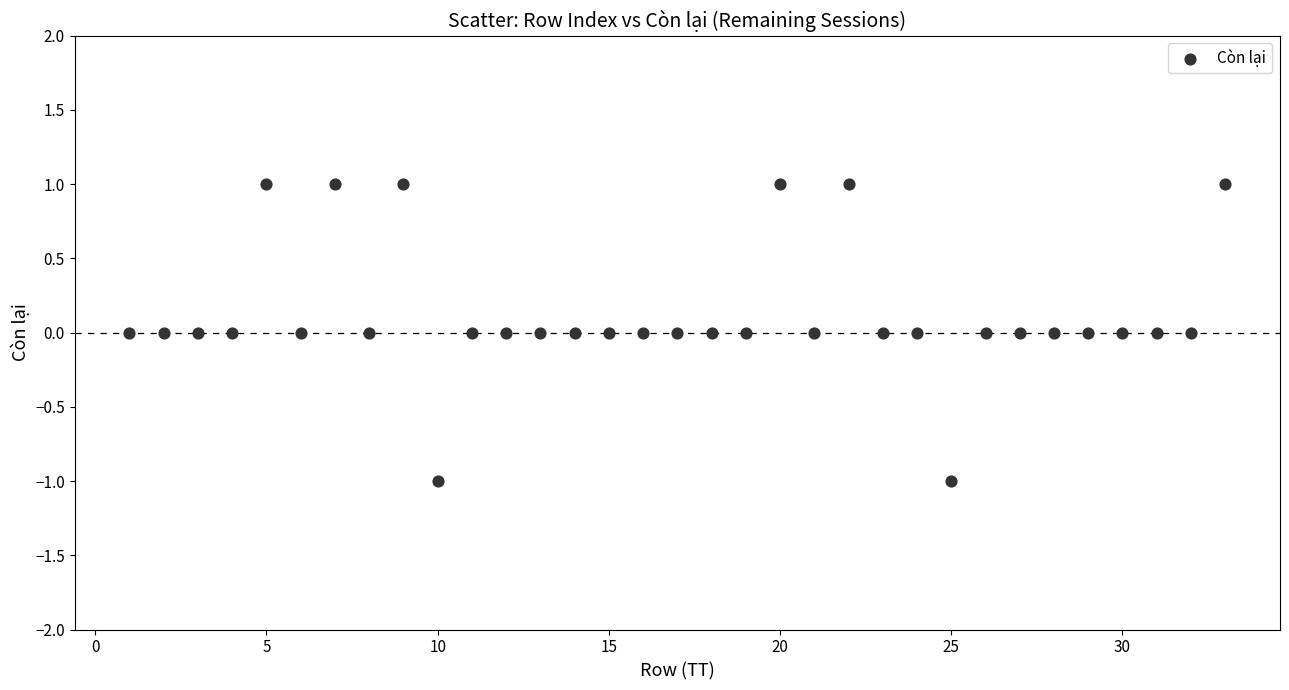

What is the range of X values (max minus min)?

32